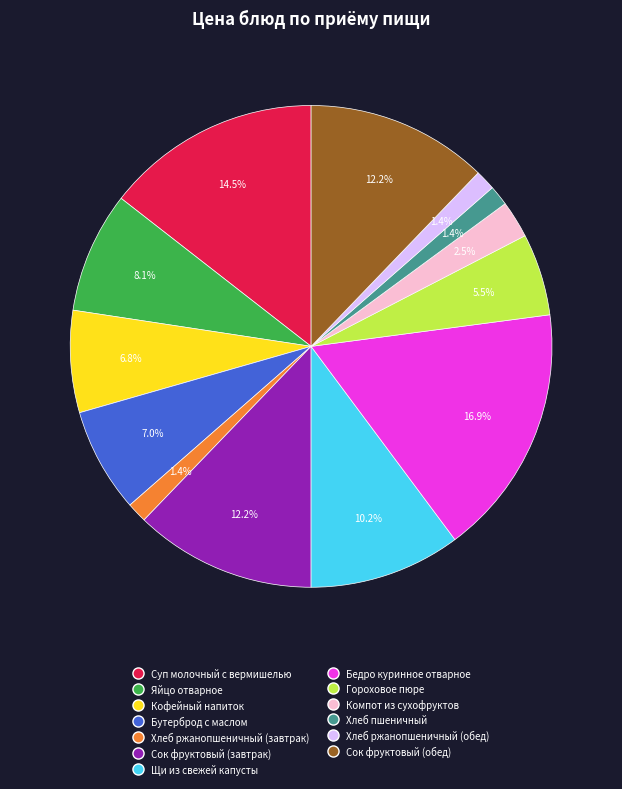

What is the largest slice in the pie chart?

Бедро куринное отварное